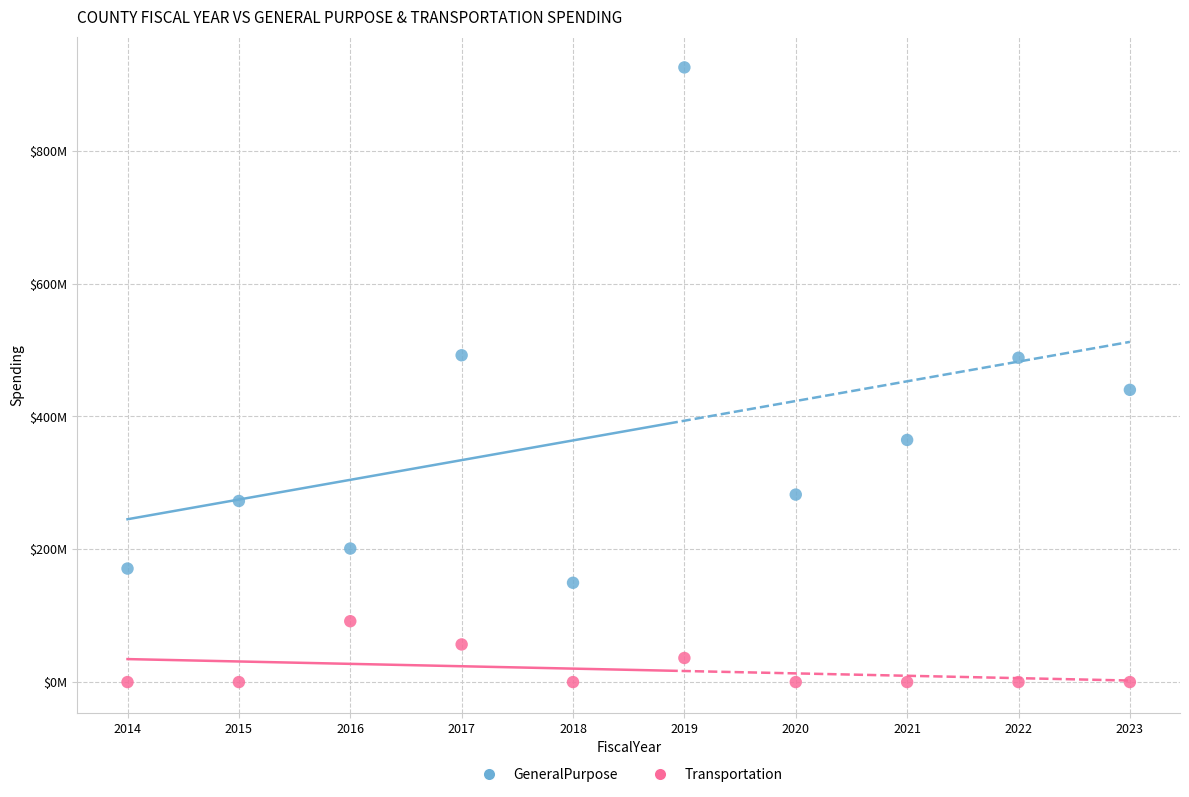

What are all the series names shown in the legend?

GeneralPurpose, Transportation